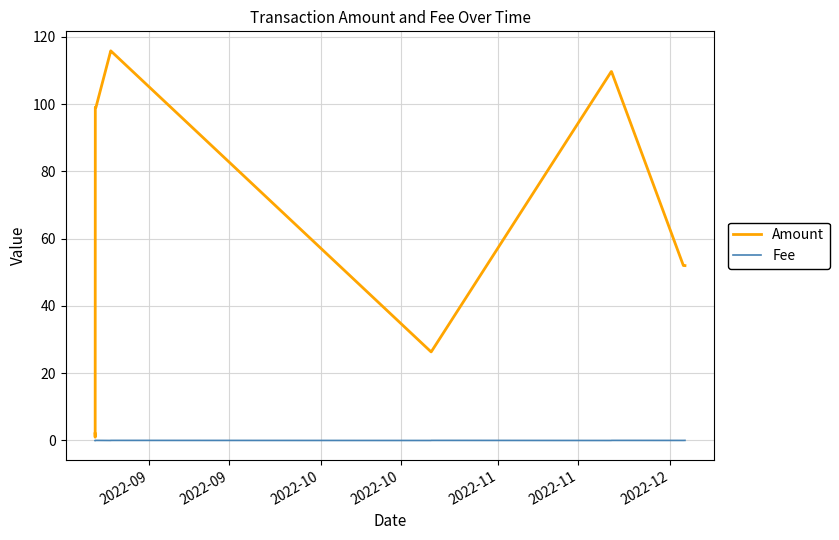

What is the greatest value displayed?

115.8